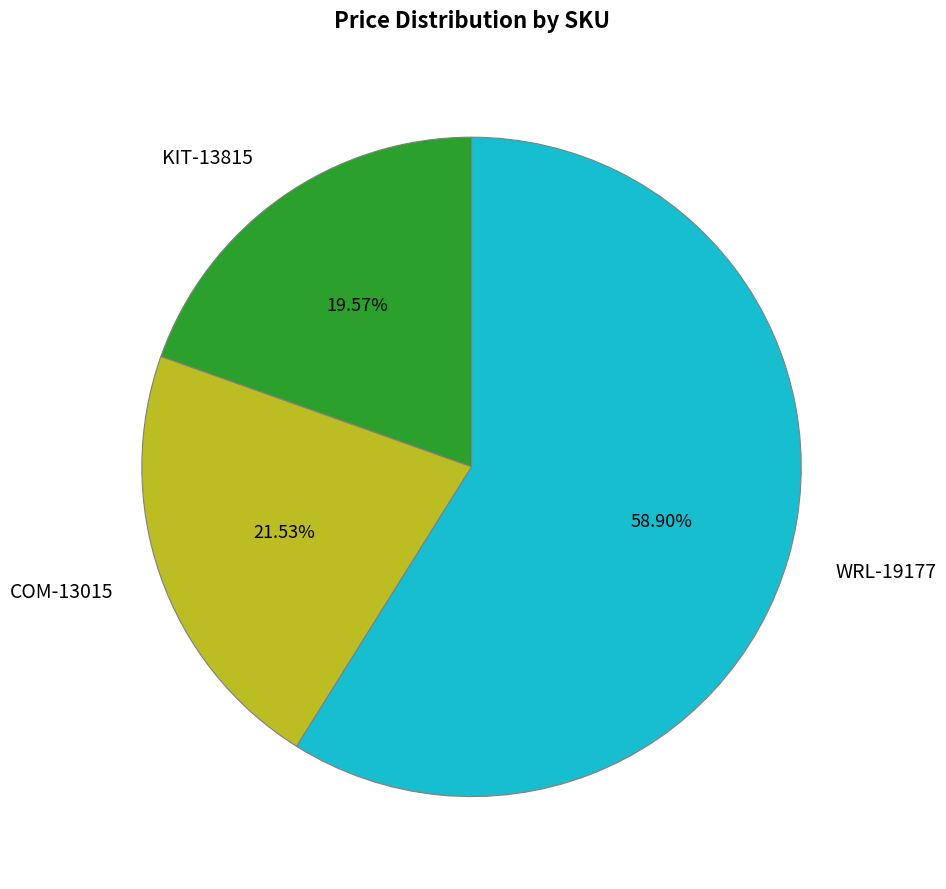

What is the smallest slice in the pie chart?

KIT-13815